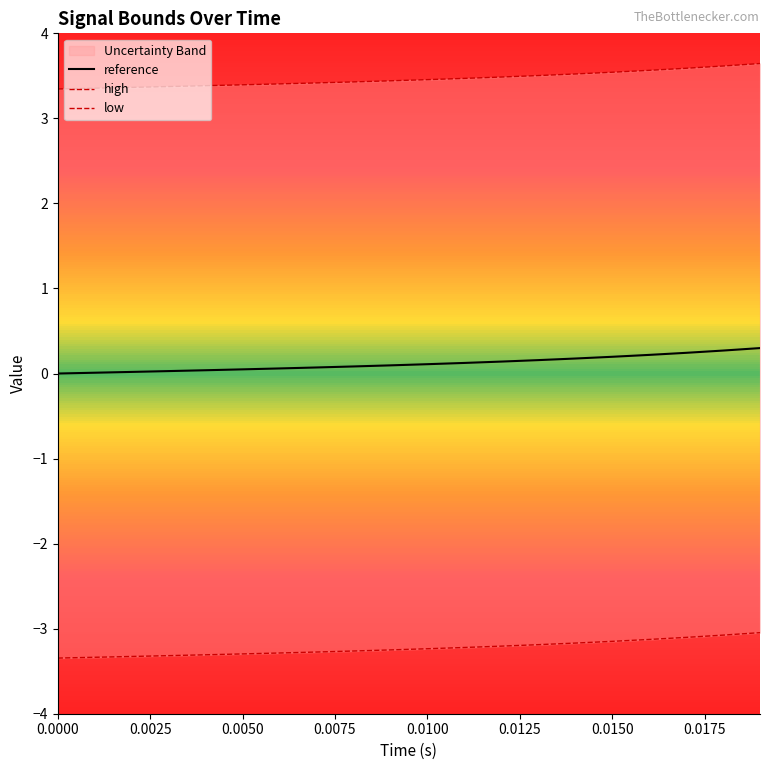

True or false: reference and low intersect in this chart.

False